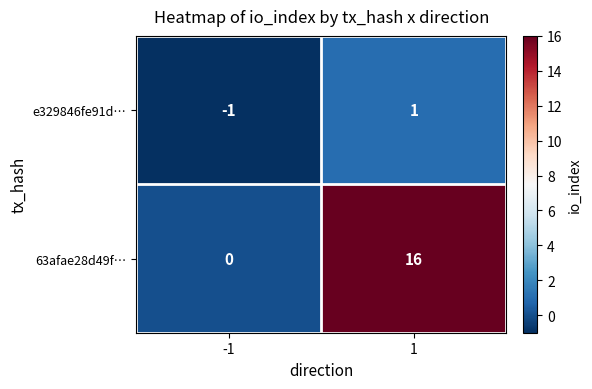

The value of 63afae28d49f… at -1 is -11. True or false?

False